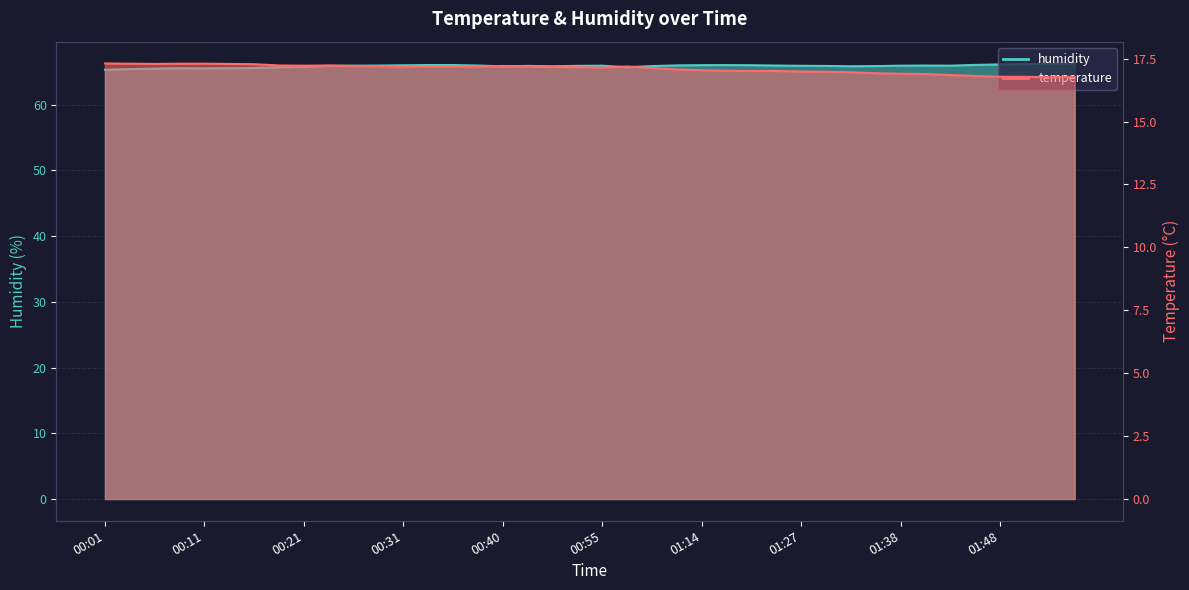

Is it true that humidity equals 115.7 at 01:16?

False